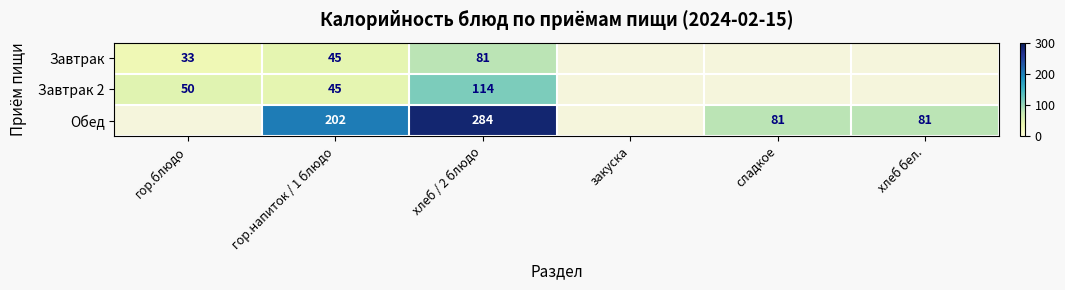

What is the total value across all series at хлеб / 2 блюдо?

479